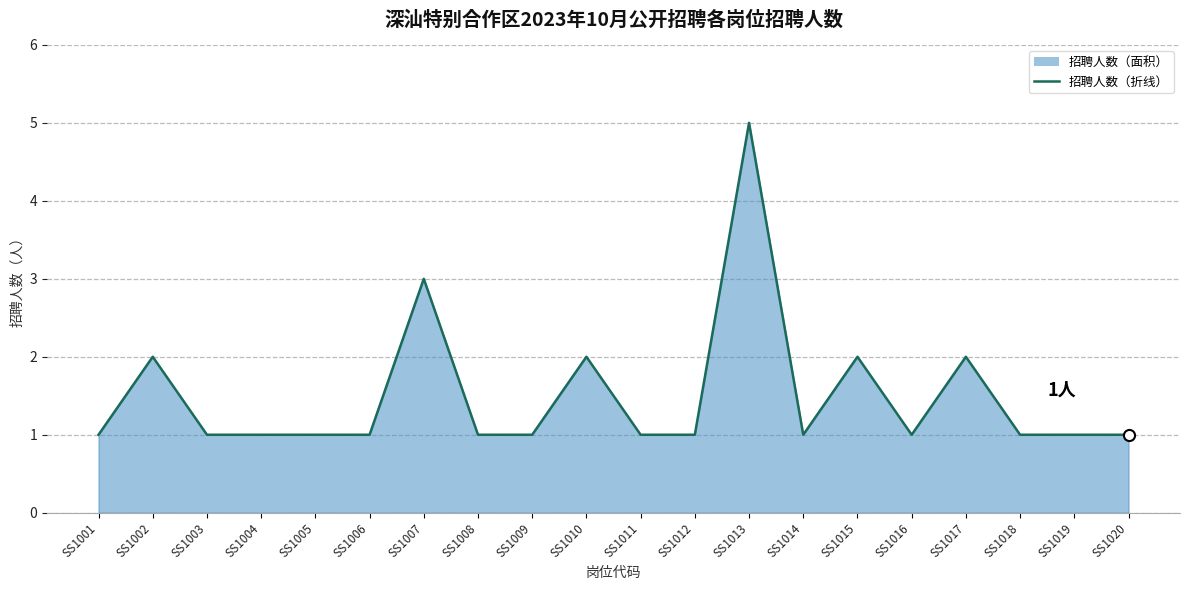

Rank the categories by value from highest to lowest.

SS1013, SS1007, SS1002, SS1010, SS1015, SS1017, SS1001, SS1003, SS1004, SS1005, SS1006, SS1008, SS1009, SS1011, SS1012, SS1014, SS1016, SS1018, SS1019, SS1020